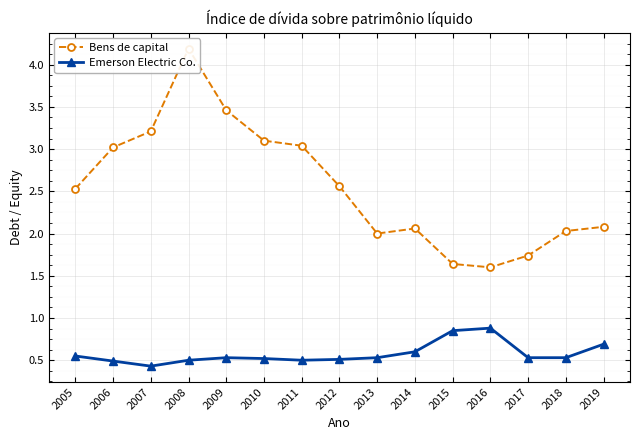

Rank the categories by Emerson Electric Co. value from highest to lowest.

2016, 2015, 2019, 2014, 2005, 2009, 2013, 2017, 2018, 2010, 2012, 2008, 2011, 2006, 2007